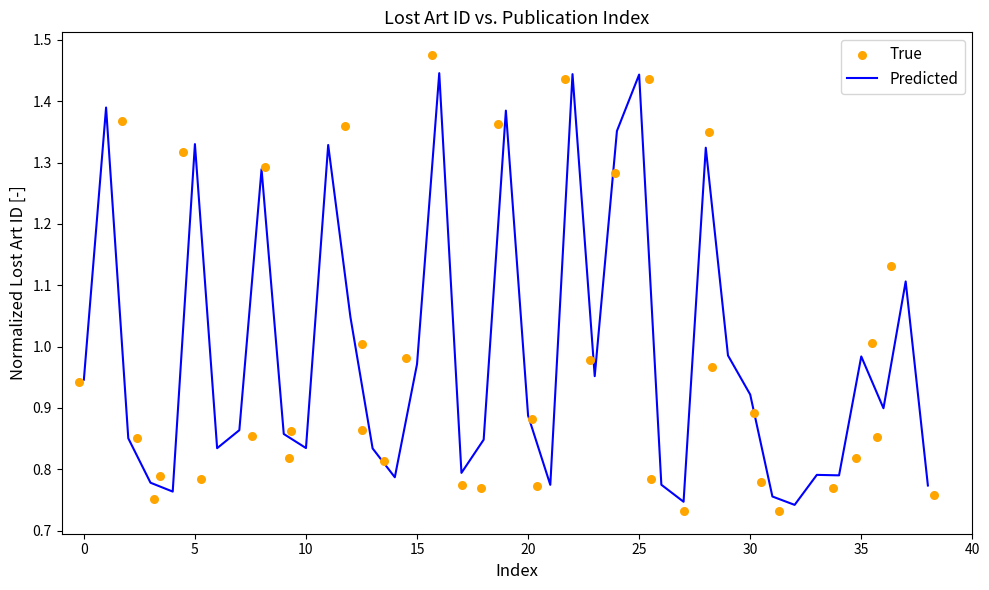

Which series has the largest total across all categories?

Predicted